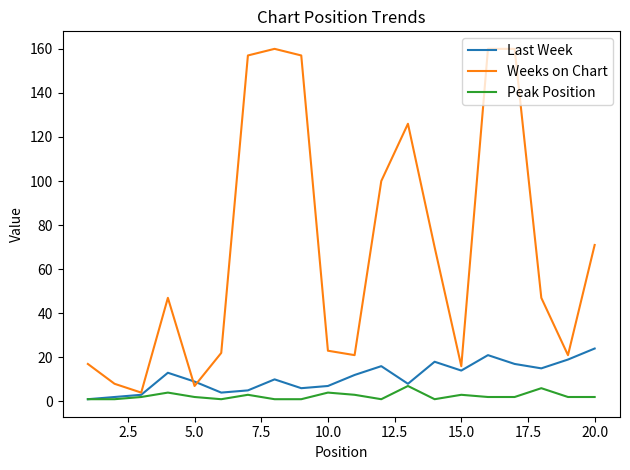

Which series has the largest total across all categories?

Weeks on Chart